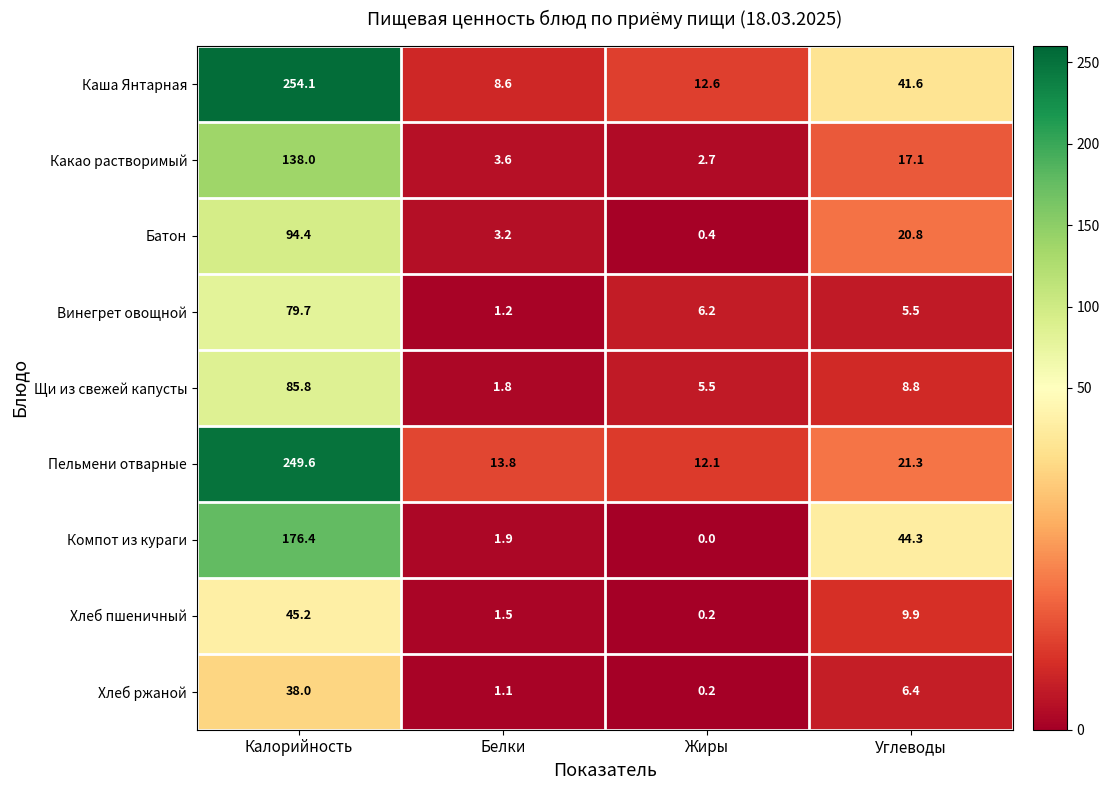

What is the difference between the maximum and minimum values in the Компот из кураги series?

176.4